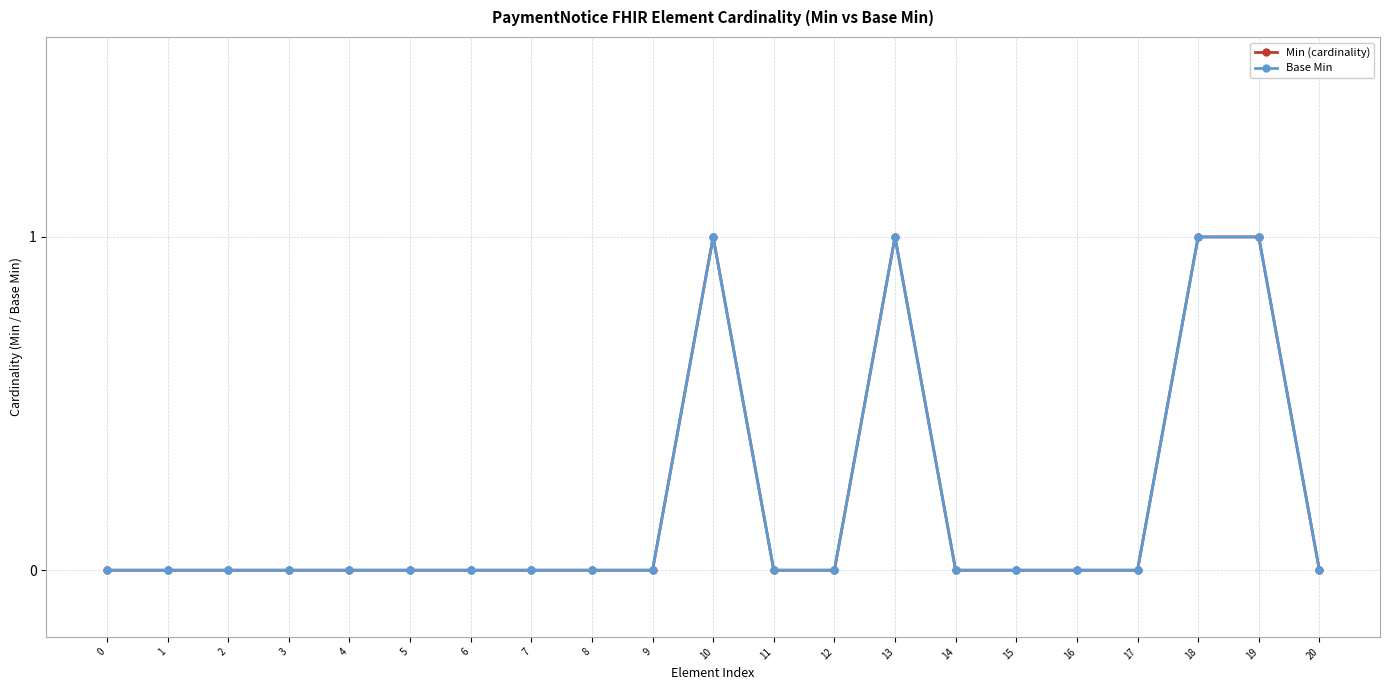

Rank the categories by Base Min value from highest to lowest.

10, 13, 18, 19, 0, 1, 2, 3, 4, 5, 6, 7, 8, 9, 11, 12, 14, 15, 16, 17, 20